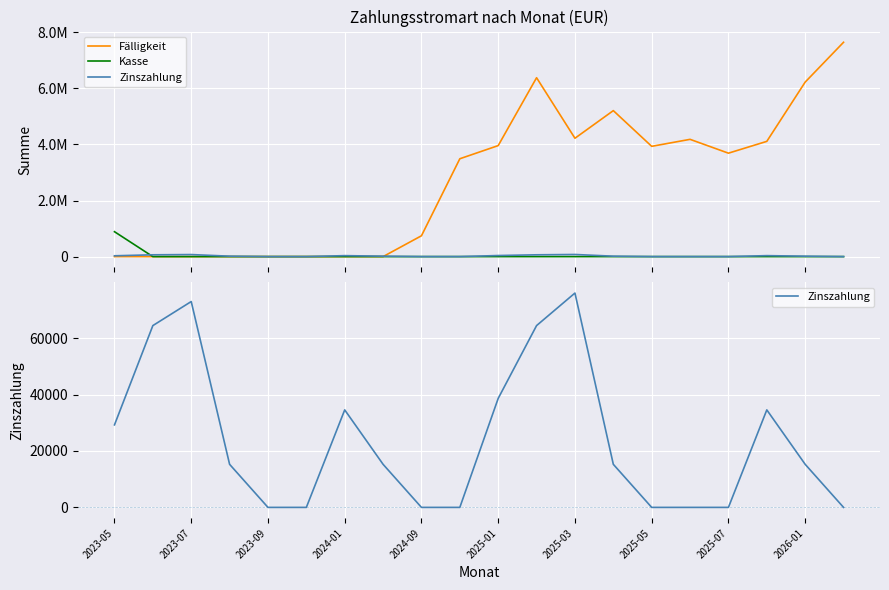

What position from the left is 2025-01?

11